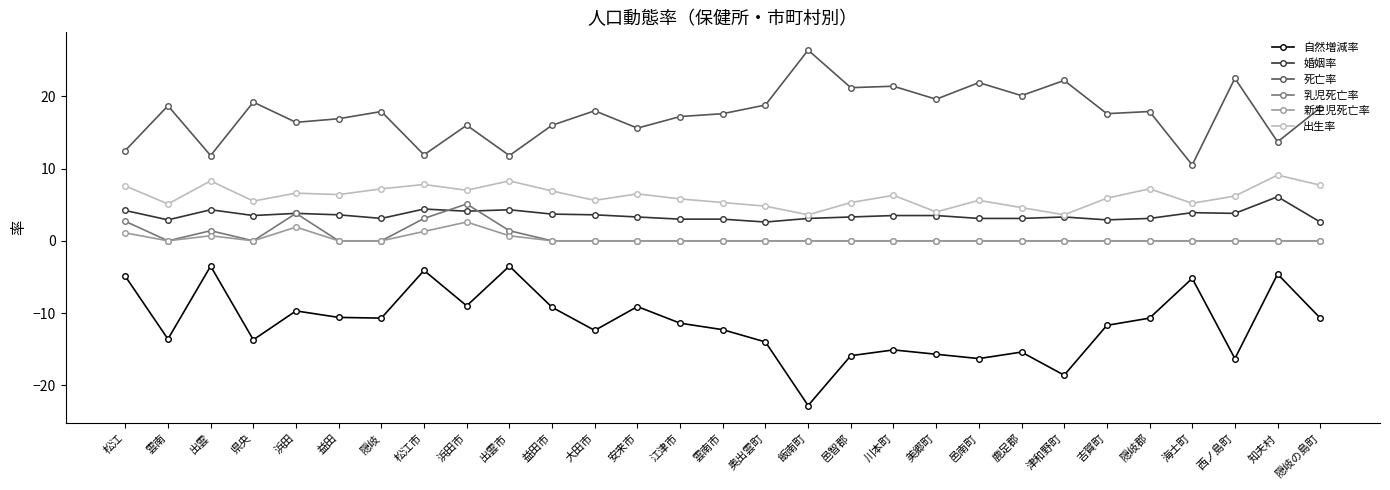

Which series has the largest total across all categories?

死亡率